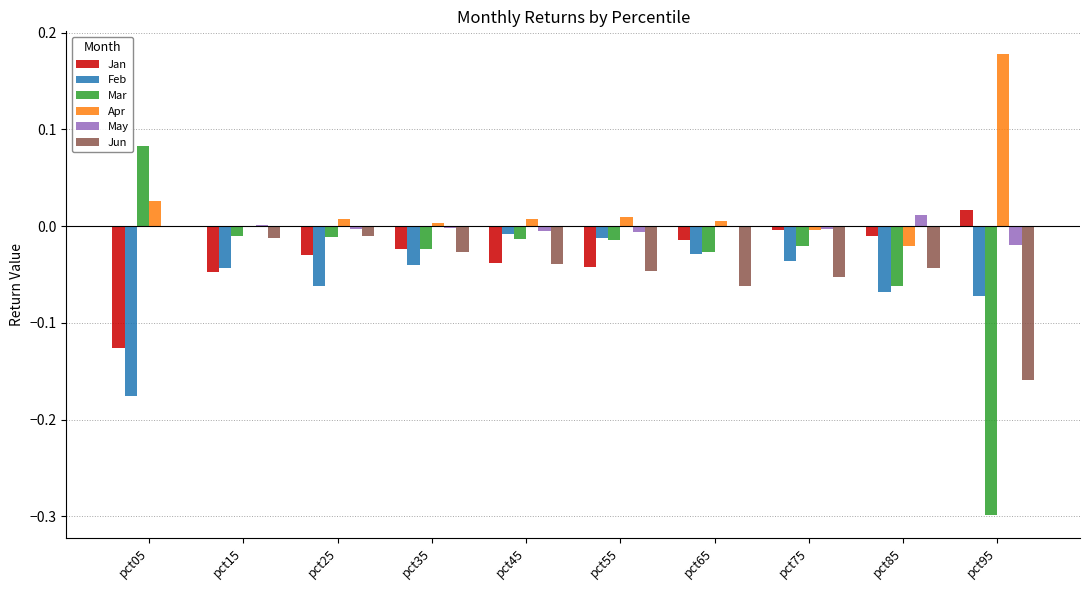

The Feb series shows -0.0 at pct55. True or false?

True